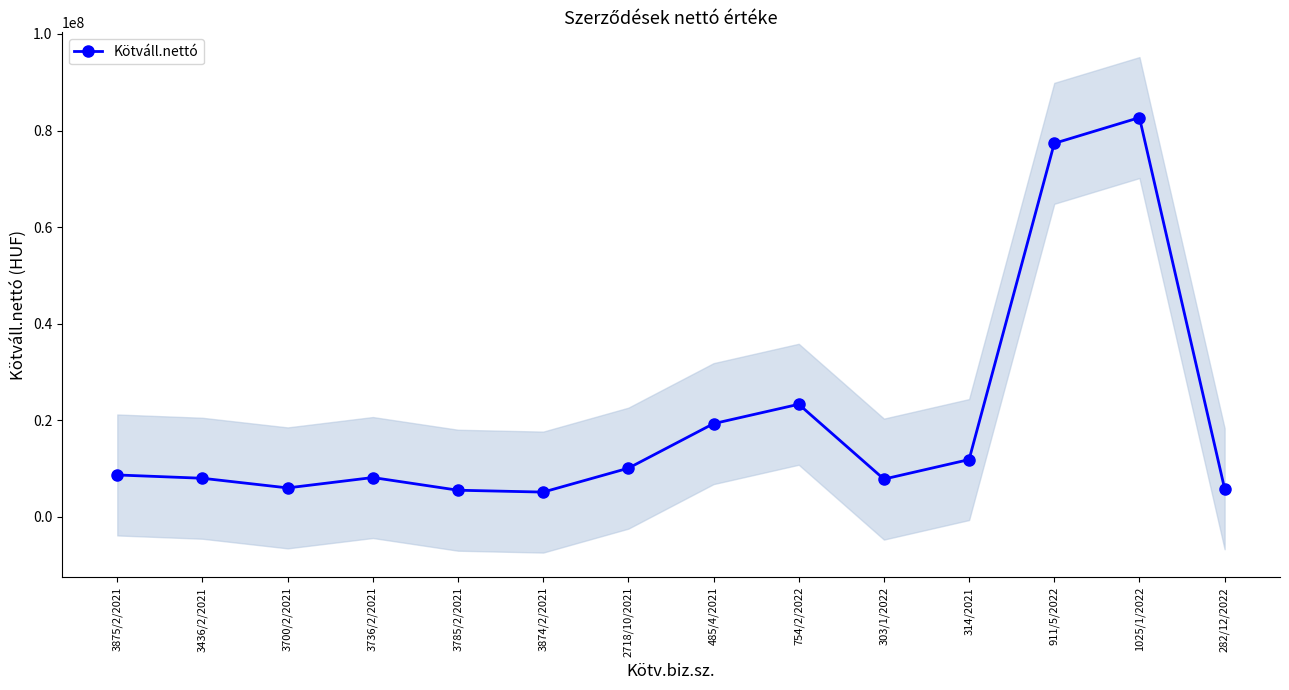

Between 3700/2/2021 and 754/2/2022, which is larger?

754/2/2022